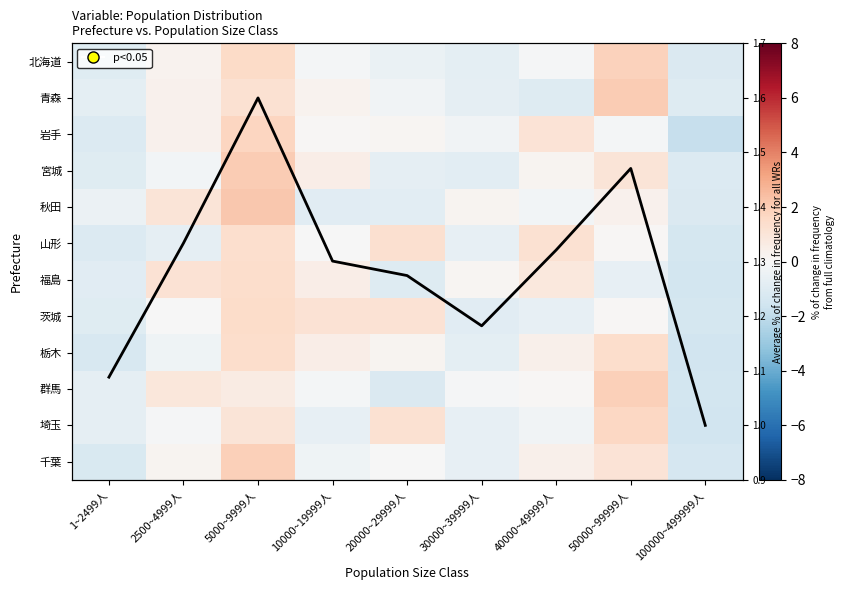

Between 5000~9999人 and 2500~4999人, which is larger?

5000~9999人